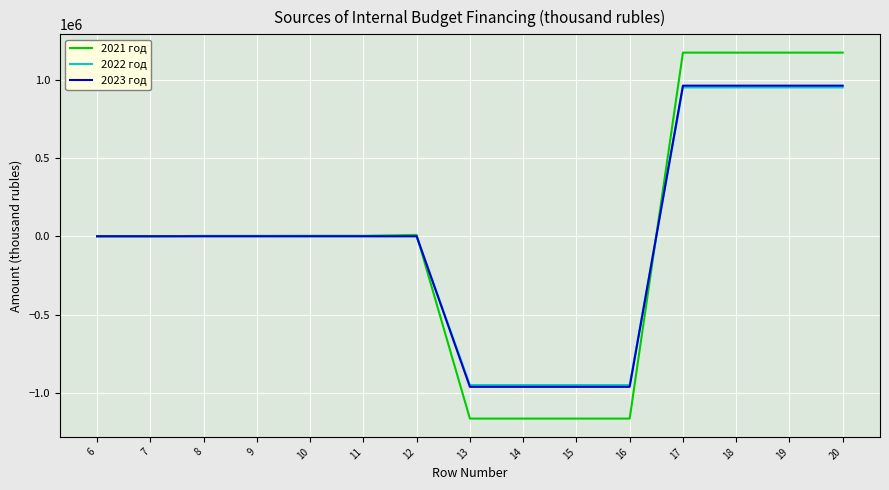

How many values in the 2021 год series are below 2500?

6